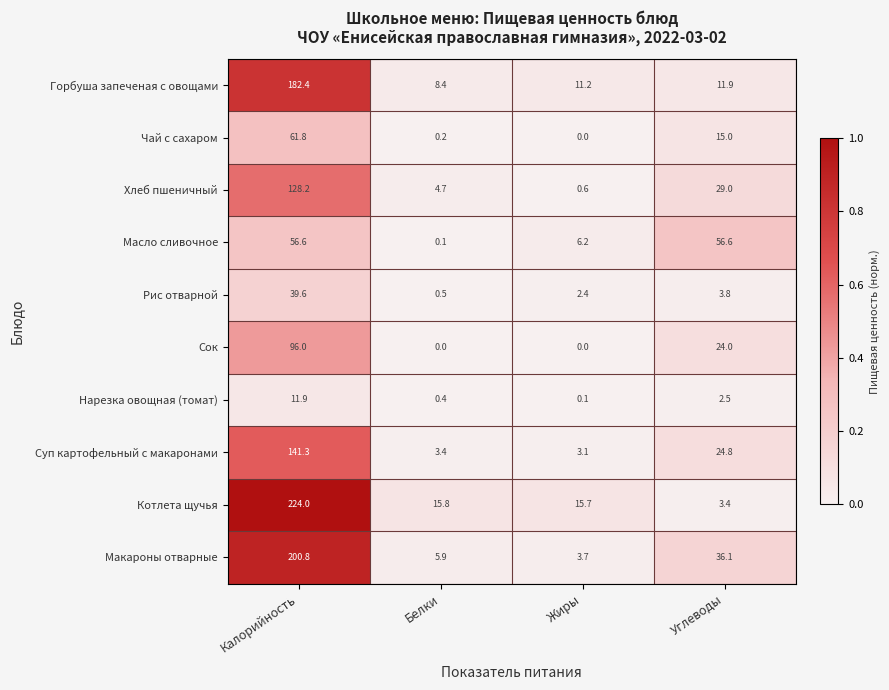

Which series has the largest total across all categories?

Котлета щучья